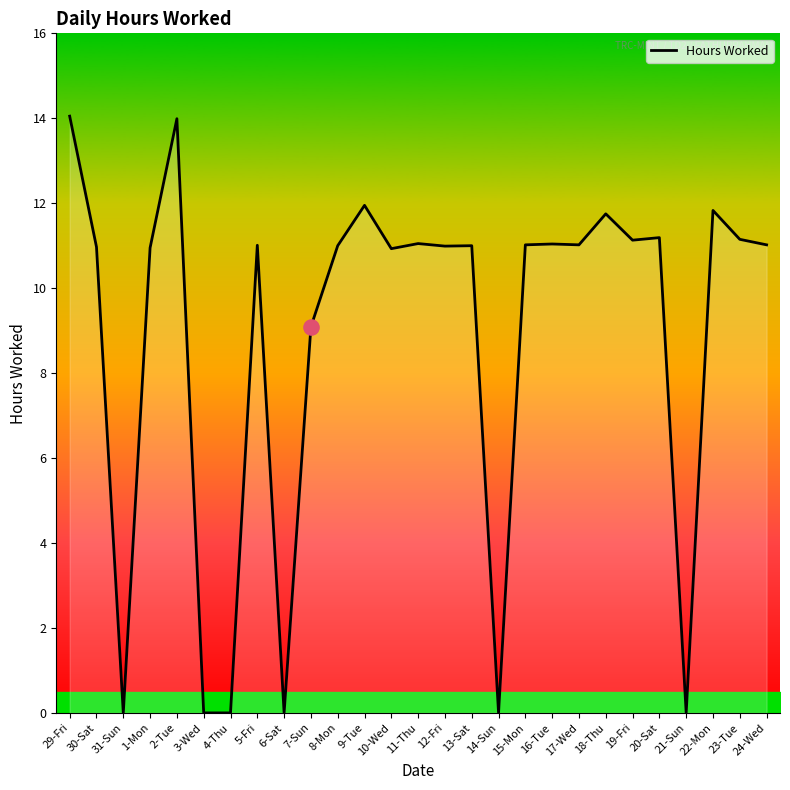

What is the ratio of the value at 23-Tue to the value at 11-Thu?

1.0